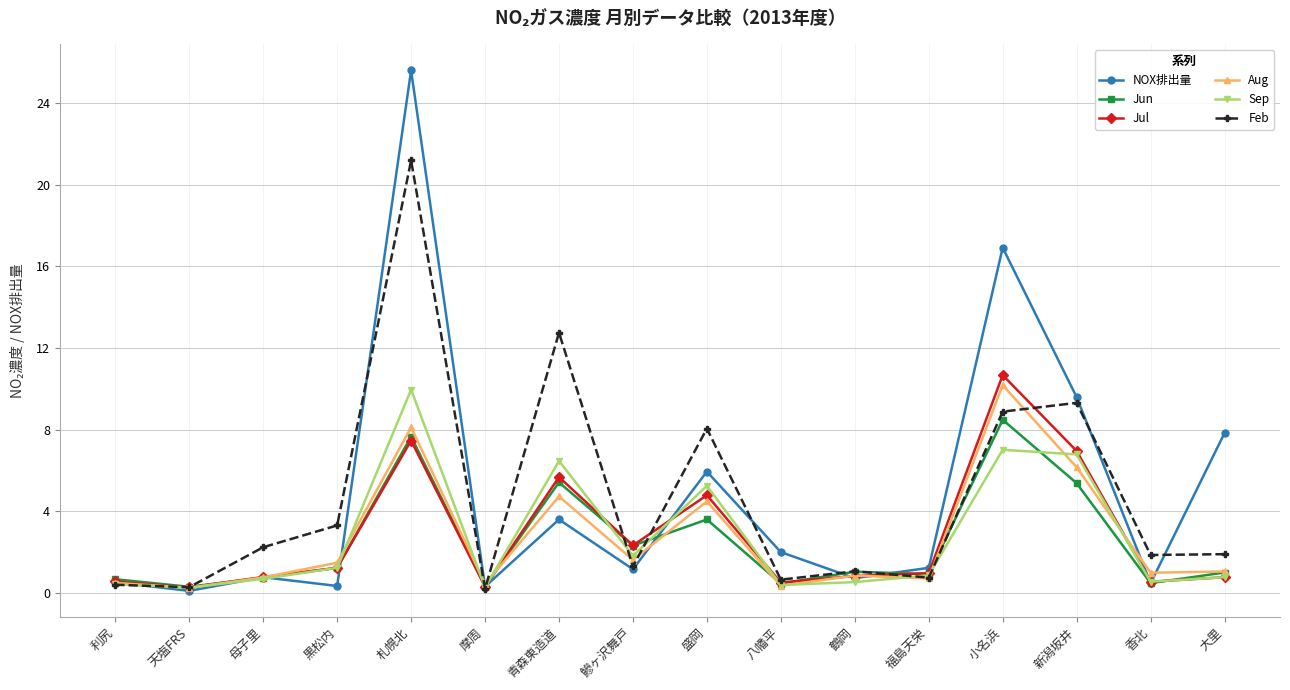

True or false: Feb and NOX排出量 intersect in this chart.

True